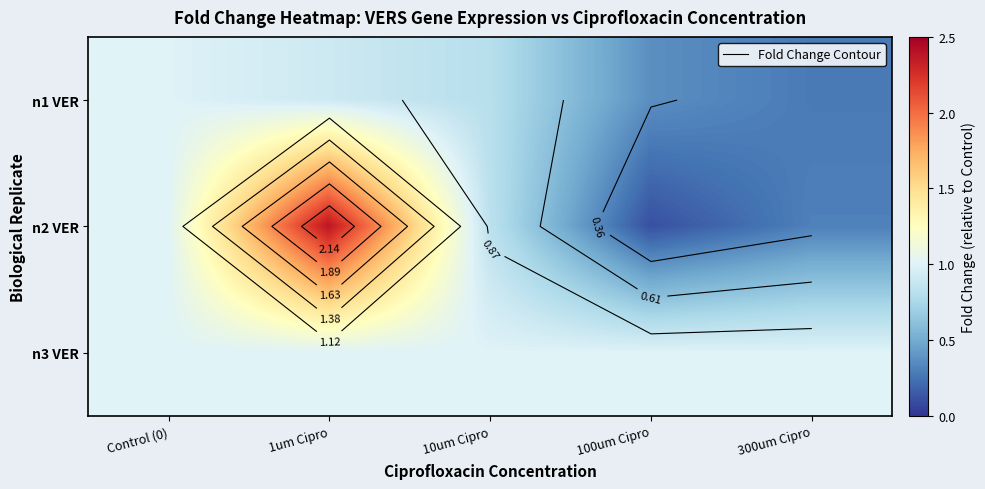

Which series has the largest range (max minus min)?

n2 VER